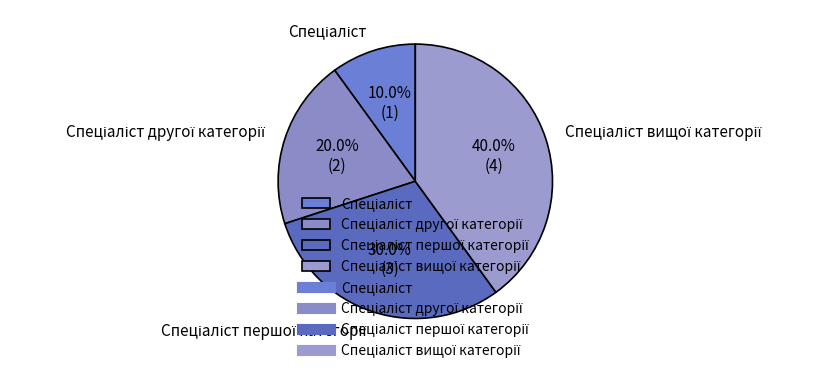

Is there a majority slice in this chart?

No